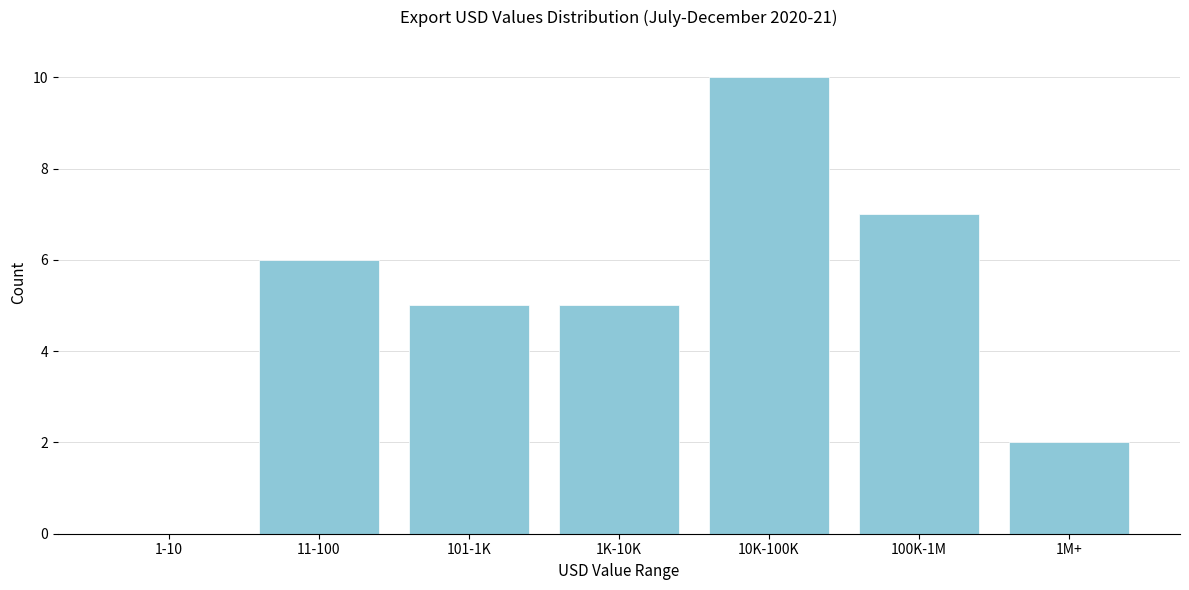

Reading left to right, what are all the values shown in this chart?

1-10=0	11-100=6	101-1K=5	1K-10K=5	10K-100K=10	100K-1M=7	1M+=2